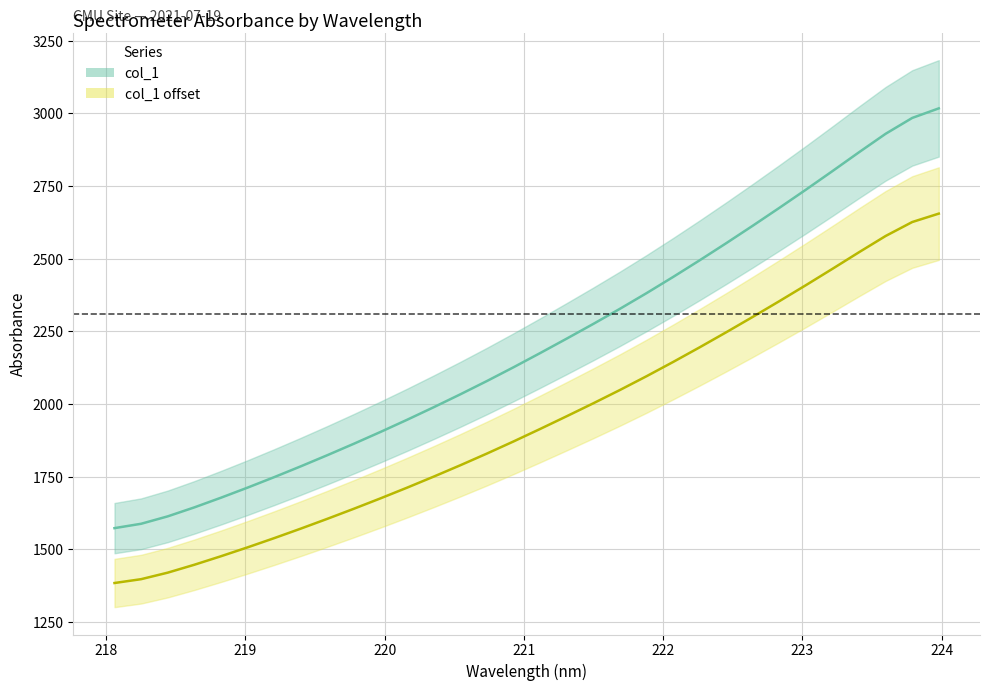

List the series in order of their overall mean, lowest first.

col_1 offset, col_1